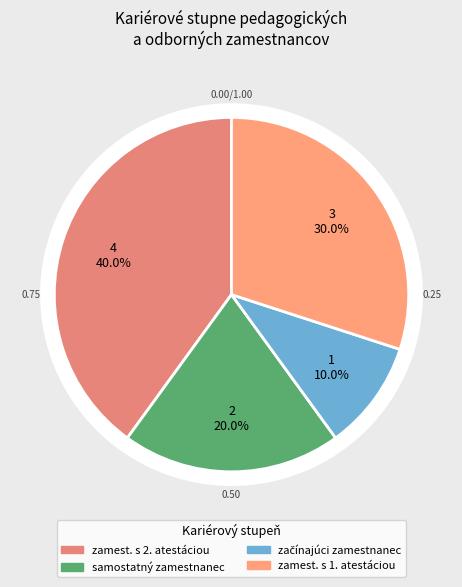

What is the total percentage of začínajúci zamestnanec and zamest. s 1. atestáciou?

40.0%